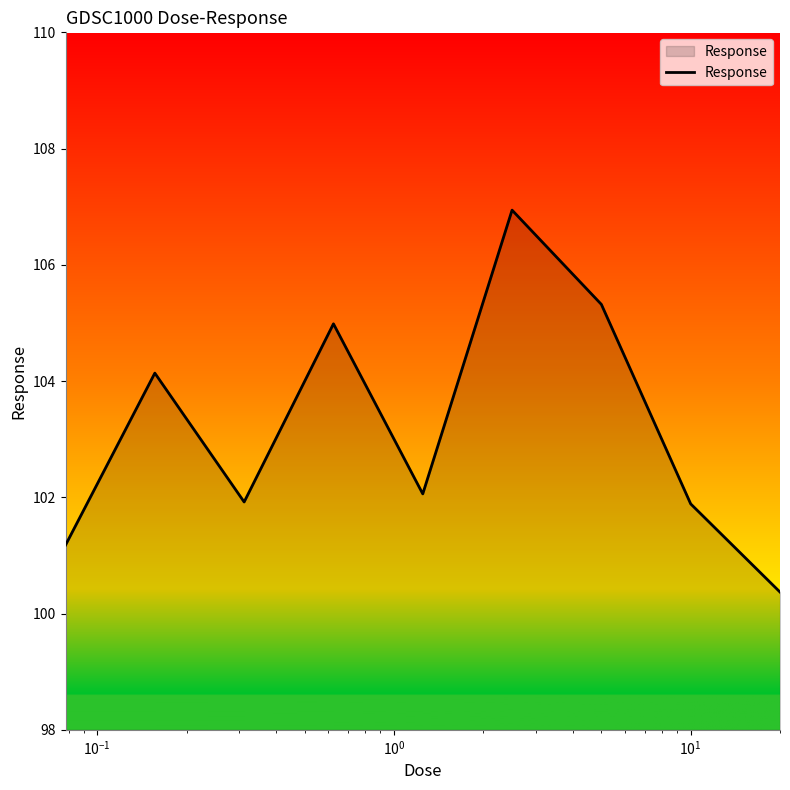

What is the maximum value shown in the chart?

106.9